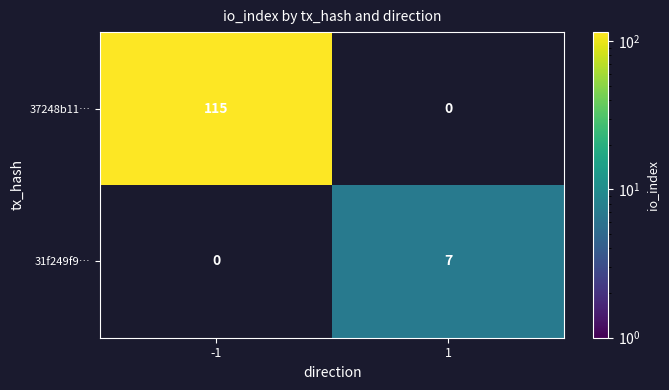

Is the value of 37248b11… at -1 greater than the value of 31f249f9… at 1?

Yes